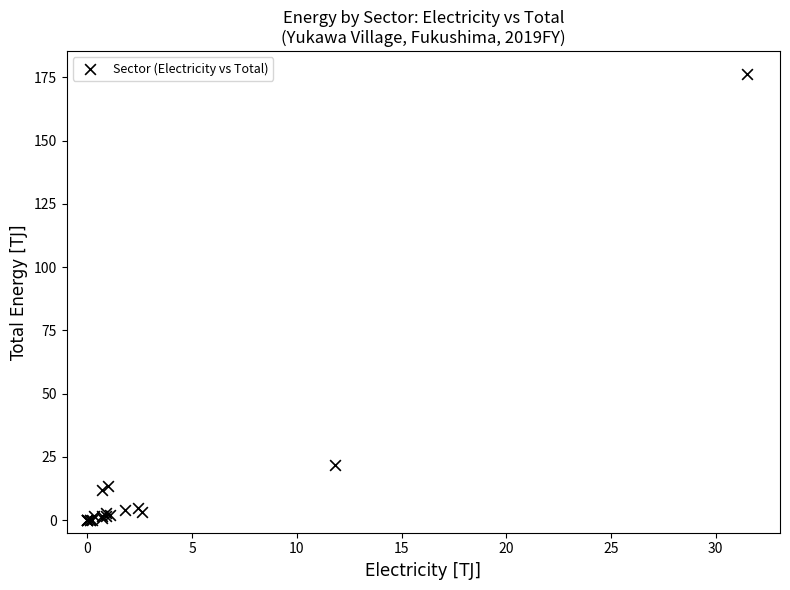

What Y value in the scatter plot is closest to 88?

21.7